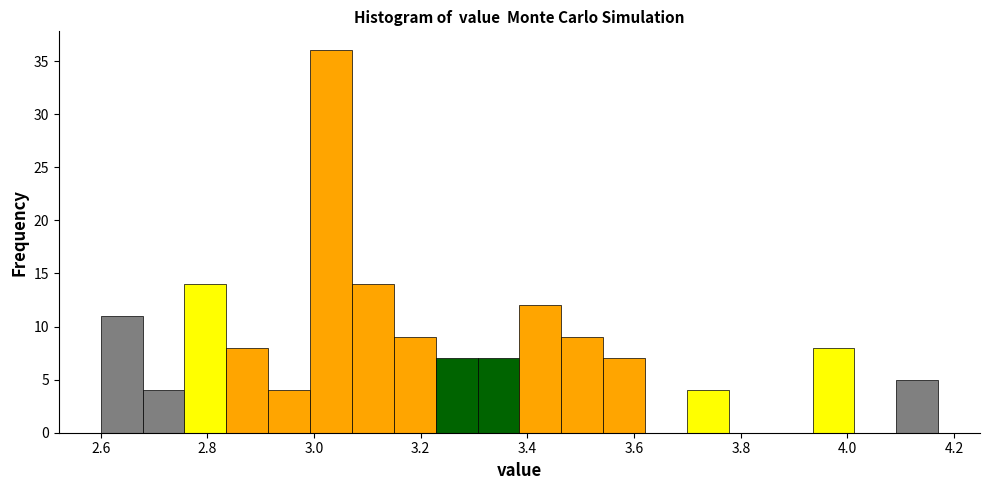

Read against the x-axis, roughly where is the centre of the tallest bar?

3.04